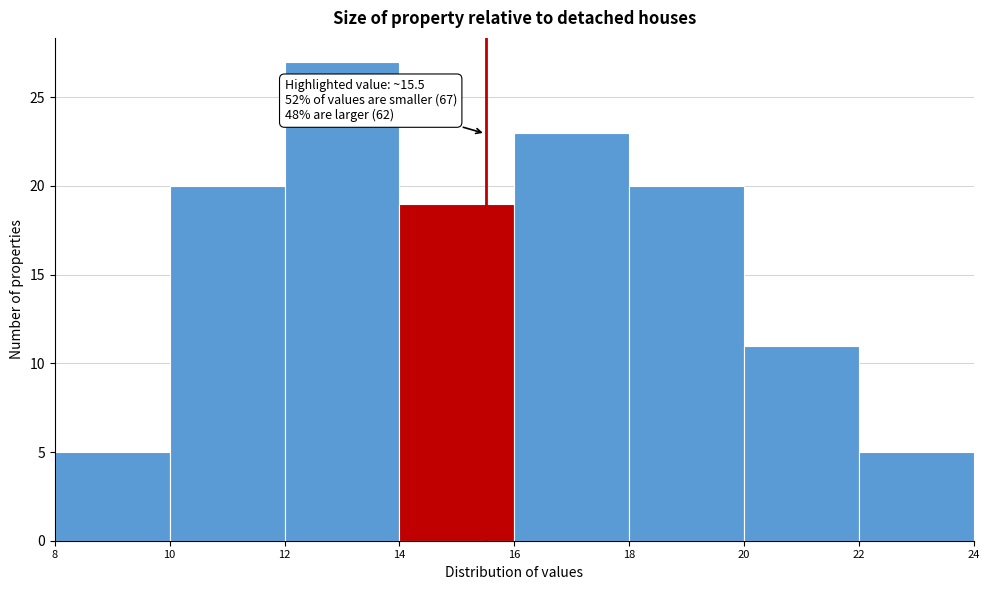

Which range on the x-axis has the tallest bar?

12 to 14